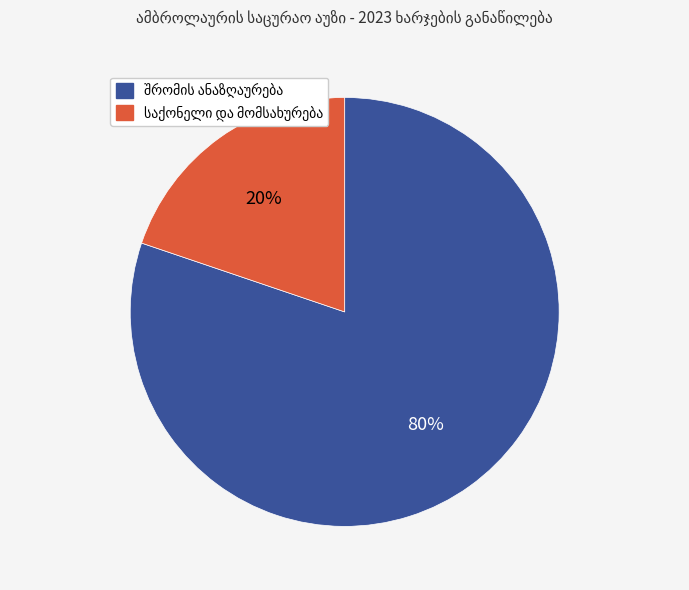

Does any single category account for the majority?

Yes